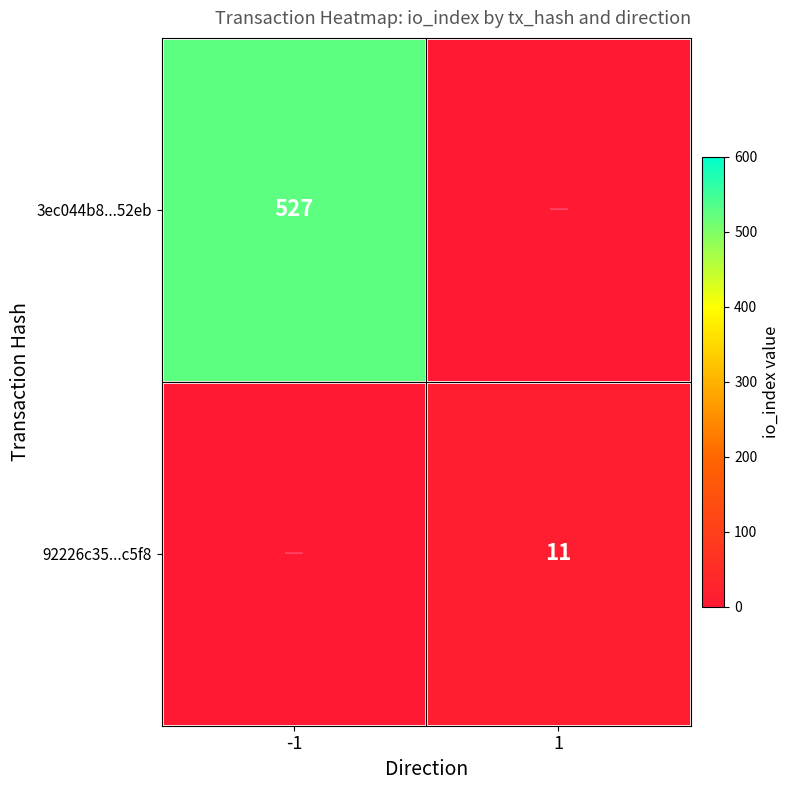

The value of 92226c35...c5f8 at 1 is 11. True or false?

True